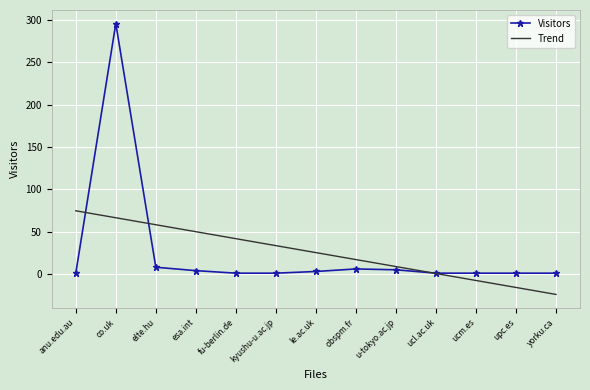

At which label does Trend first exceed 25?

anu.edu.au